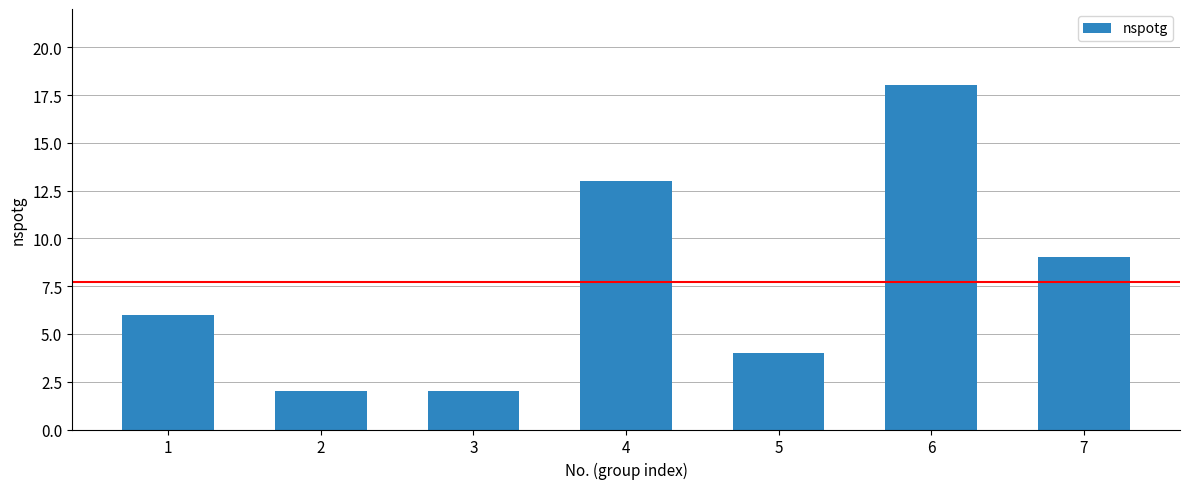

Reading right to left, transcribe all the data shown in this chart.

9	18	4	13	2	2	6